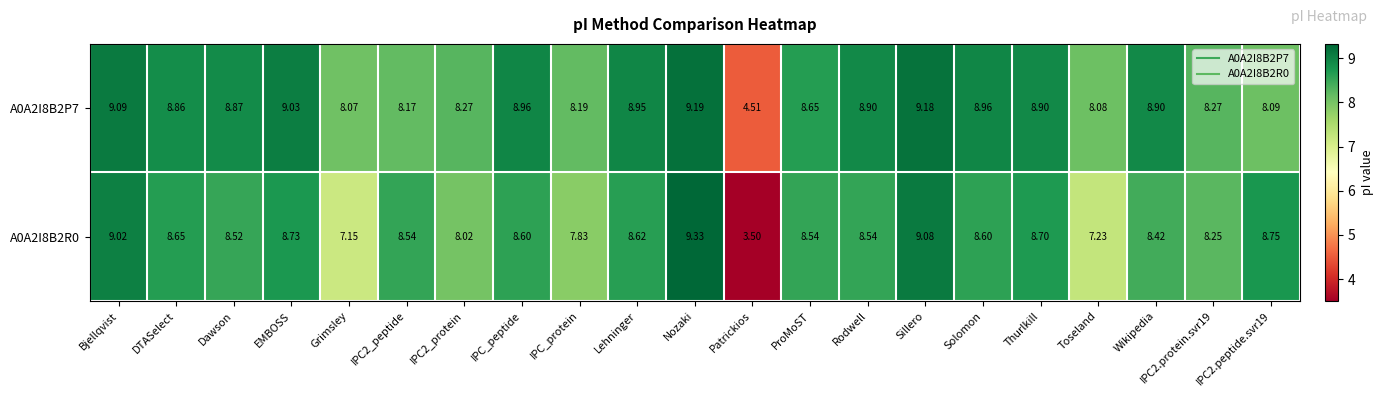

At which label is A0A2I8B2P7 closest to 6?

Patrickios